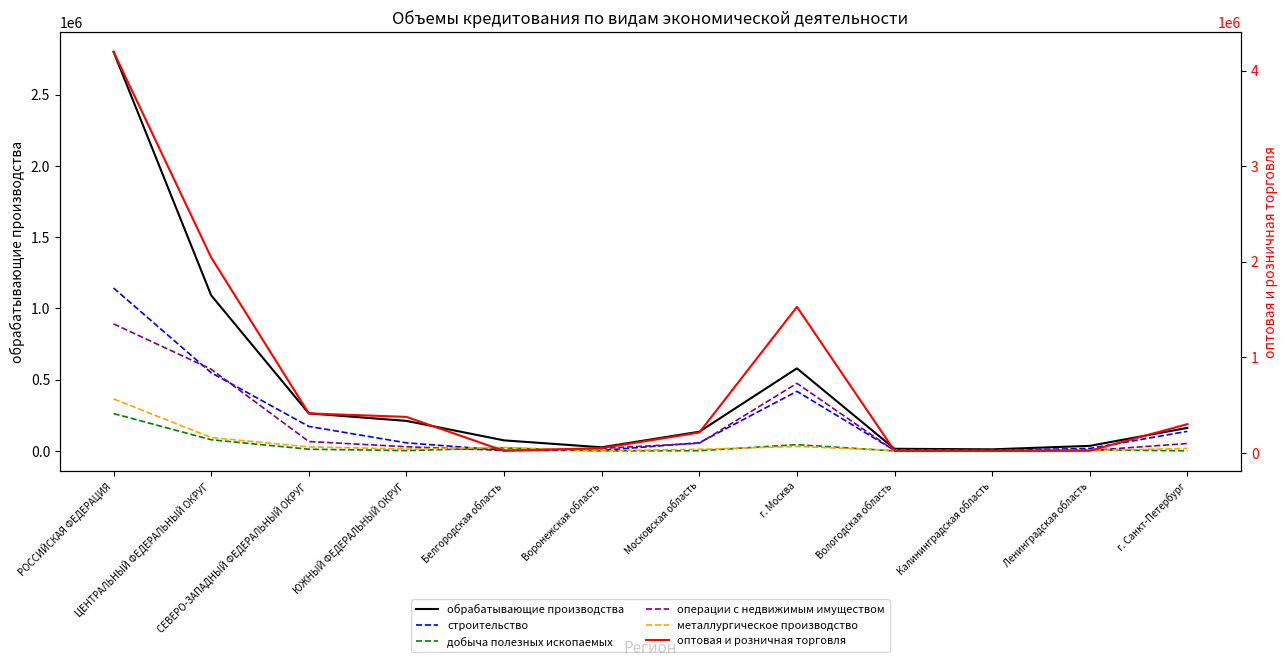

Reading right to left, list all the values displayed in this chart.

обрабатывающие производства: г. Санкт-Петербург=161904	Ленинградская область=35556	Калининградская область=11206	Вологодская область=15156	г. Москва=579518	Московская область=134914	Воронежская область=25552	Белгородская область=74187	ЮЖНЫЙ ФЕДЕРАЛЬНЫЙ ОКРУГ=210856	СЕВЕРО-ЗАПАДНЫЙ ФЕДЕРАЛЬНЫЙ ОКРУГ=263608	ЦЕНТРАЛЬНЫЙ ФЕДЕРАЛЬНЫЙ ОКРУГ=1092042	РОССИЙСКАЯ ФЕДЕРАЦИЯ=2800912
строительство: г. Санкт-Петербург=137650	Ленинградская область=17513	Калининградская область=4203	Вологодская область=3917	г. Москва=418334	Московская область=57558	Воронежская область=3499	Белгородская область=4357	ЮЖНЫЙ ФЕДЕРАЛЬНЫЙ ОКРУГ=56804	СЕВЕРО-ЗАПАДНЫЙ ФЕДЕРАЛЬНЫЙ ОКРУГ=172075	ЦЕНТРАЛЬНЫЙ ФЕДЕРАЛЬНЫЙ ОКРУГ=548849	РОССИЙСКАЯ ФЕДЕРАЦИЯ=1143458
добыча полезных ископаемых: г. Санкт-Петербург=1249	Ленинградская область=7199	Калининградская область=119	Вологодская область=6	г. Москва=44055	Московская область=1614	Воронежская область=542	Белгородская область=21241	ЮЖНЫЙ ФЕДЕРАЛЬНЫЙ ОКРУГ=2421	СЕВЕРО-ЗАПАДНЫЙ ФЕДЕРАЛЬНЫЙ ОКРУГ=12047	ЦЕНТРАЛЬНЫЙ ФЕДЕРАЛЬНЫЙ ОКРУГ=78462	РОССИЙСКАЯ ФЕДЕРАЦИЯ=262356
операции с недвижимым имуществом: г. Санкт-Петербург=52083	Ленинградская область=3382	Калининградская область=3019	Вологодская область=1202	г. Москва=474492	Московская область=54082	Воронежская область=17793	Белгородская область=3562	ЮЖНЫЙ ФЕДЕРАЛЬНЫЙ ОКРУГ=29375	СЕВЕРО-ЗАПАДНЫЙ ФЕДЕРАЛЬНЫЙ ОКРУГ=66112	ЦЕНТРАЛЬНЫЙ ФЕДЕРАЛЬНЫЙ ОКРУГ=573563	РОССИЙСКАЯ ФЕДЕРАЦИЯ=891568
металлургическое производство: г. Санкт-Петербург=17562	Ленинградская область=2997	Калининградская область=2240	Вологодская область=3646	г. Москва=31532	Московская область=11679	Воронежская область=469	Белгородская область=24430	ЮЖНЫЙ ФЕДЕРАЛЬНЫЙ ОКРУГ=13313	СЕВЕРО-ЗАПАДНЫЙ ФЕДЕРАЛЬНЫЙ ОКРУГ=28405	ЦЕНТРАЛЬНЫЙ ФЕДЕРАЛЬНЫЙ ОКРУГ=93928	РОССИЙСКАЯ ФЕДЕРАЦИЯ=365306
оптовая и розничная торговля: г. Санкт-Петербург=300216	Ленинградская область=21566	Калининградская область=19727	Вологодская область=21157	г. Москва=1527680	Московская область=212491	Воронежская область=49480	Белгородская область=19936	ЮЖНЫЙ ФЕДЕРАЛЬНЫЙ ОКРУГ=376154	СЕВЕРО-ЗАПАДНЫЙ ФЕДЕРАЛЬНЫЙ ОКРУГ=412586	ЦЕНТРАЛЬНЫЙ ФЕДЕРАЛЬНЫЙ ОКРУГ=2044604	РОССИЙСКАЯ ФЕДЕРАЦИЯ=4198253